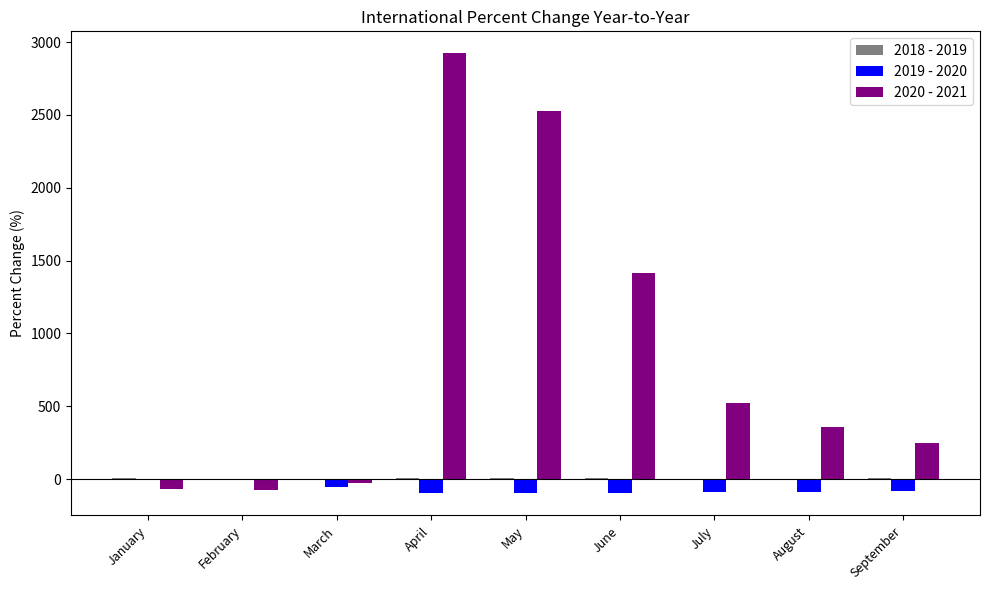

Is it true that 2019 - 2020 equals -98.6 at April?

True